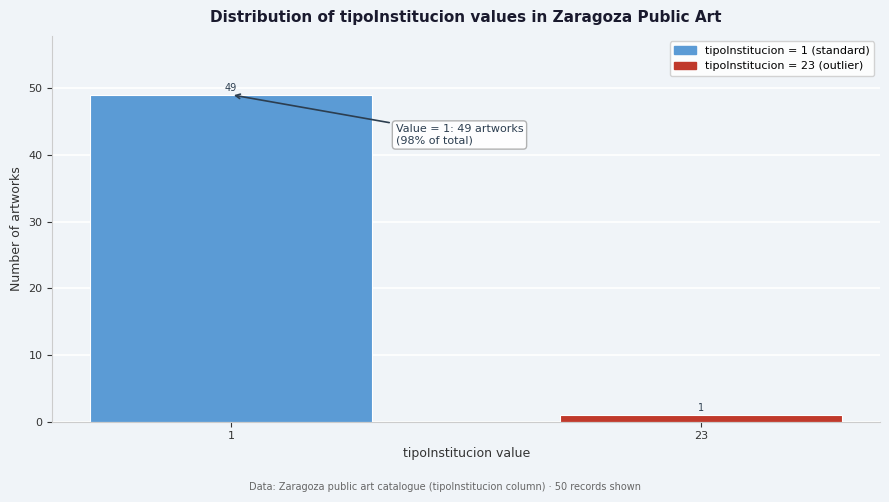

Reading left to right, what are all the values shown in this chart?

49	1